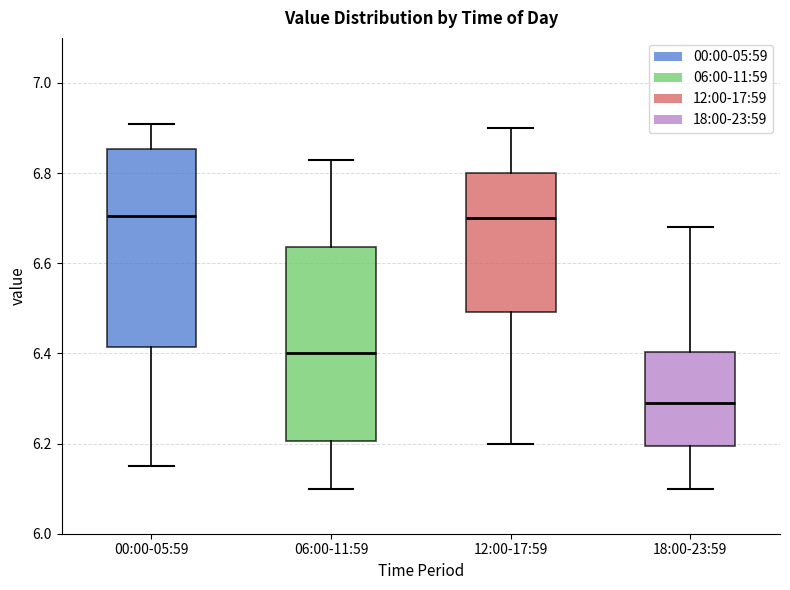

Where is the lower edge of the box for 00:00-05:59 on the y-axis? The values are not printed on the chart, so give them approximately, as read against the axis.

6.42